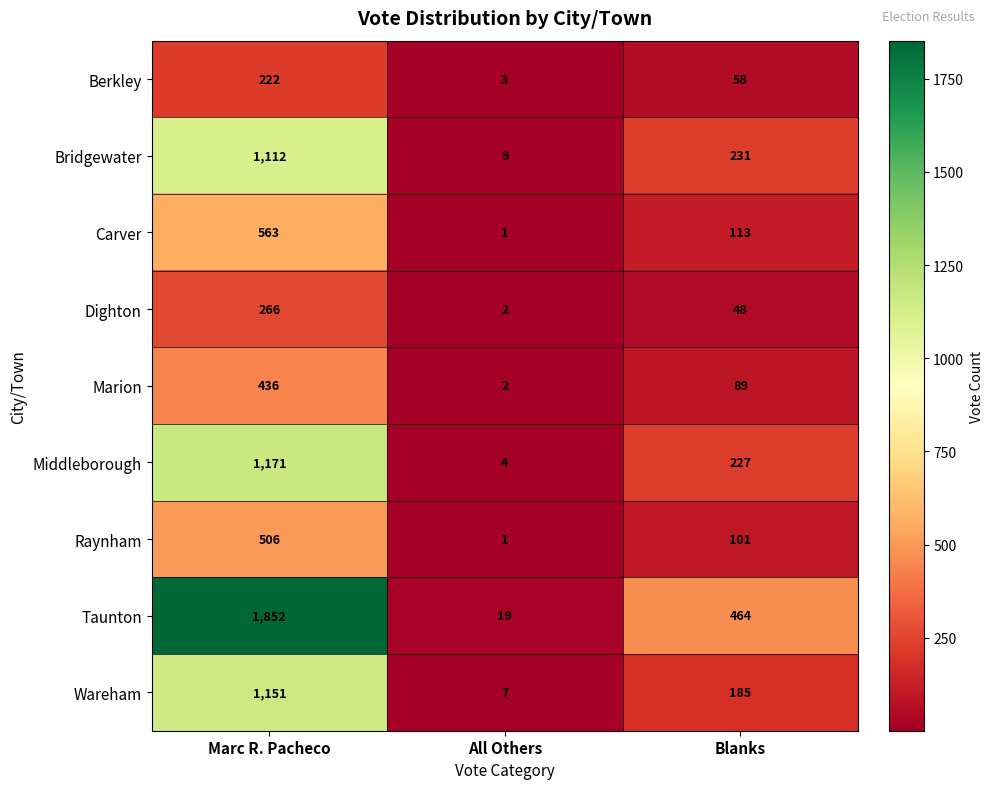

At how many categories does at least one series exceed 684?

1